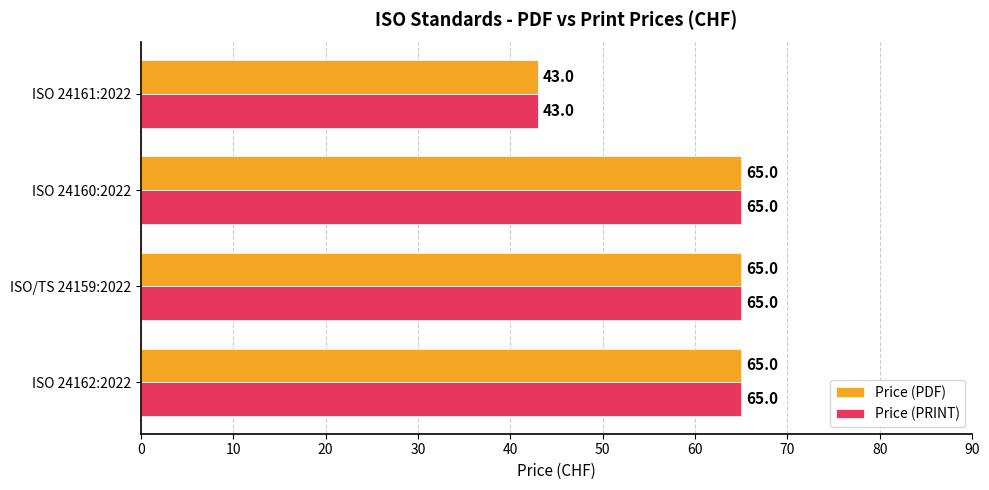

What is the difference between the maximum and minimum values in the Price (PRINT) series?

22